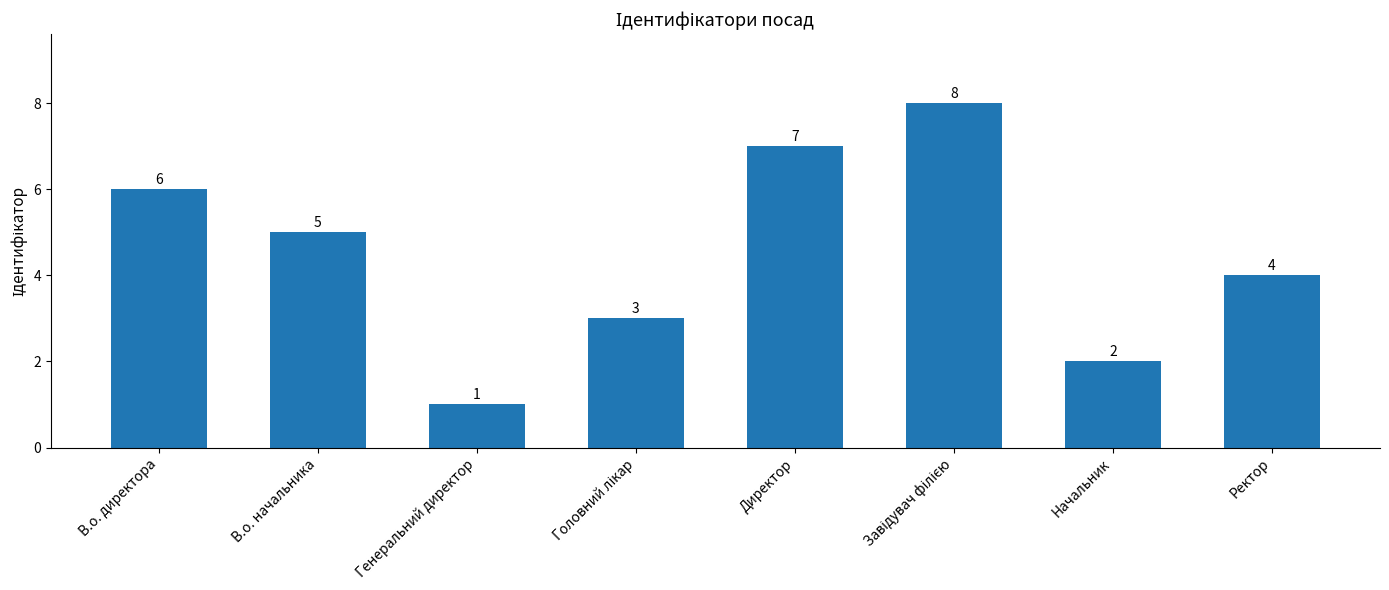

What is the sum of all values?

36